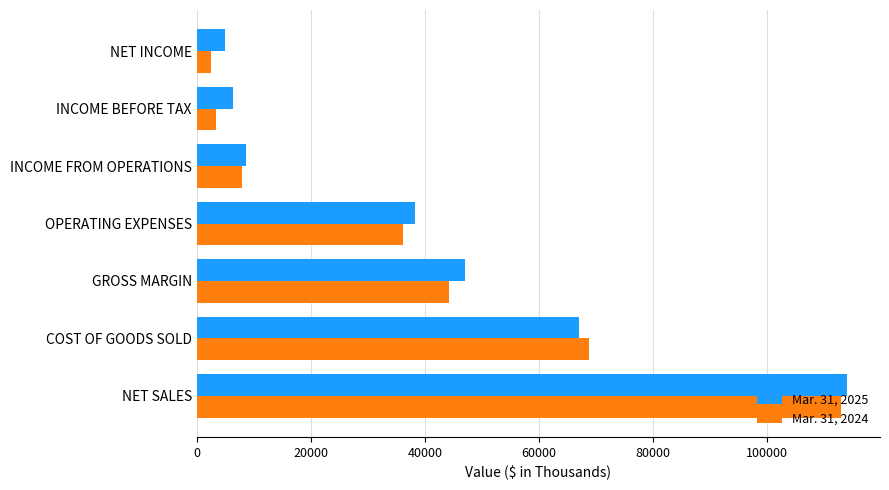

Which series changed the most between COST OF GOODS SOLD and GROSS MARGIN?

Mar. 31, 2024